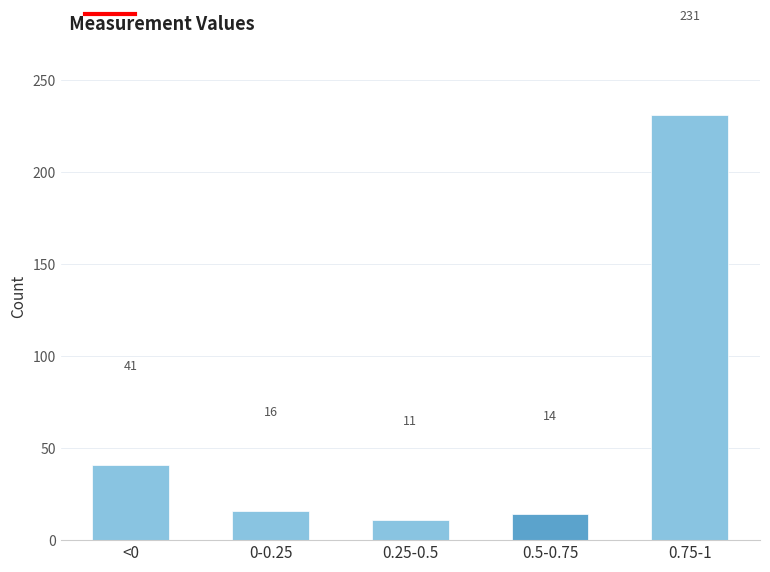

Reading left to right, transcribe all the data shown in this chart.

<0=41	0-0.25=16	0.25-0.5=11	0.5-0.75=14	0.75-1=231